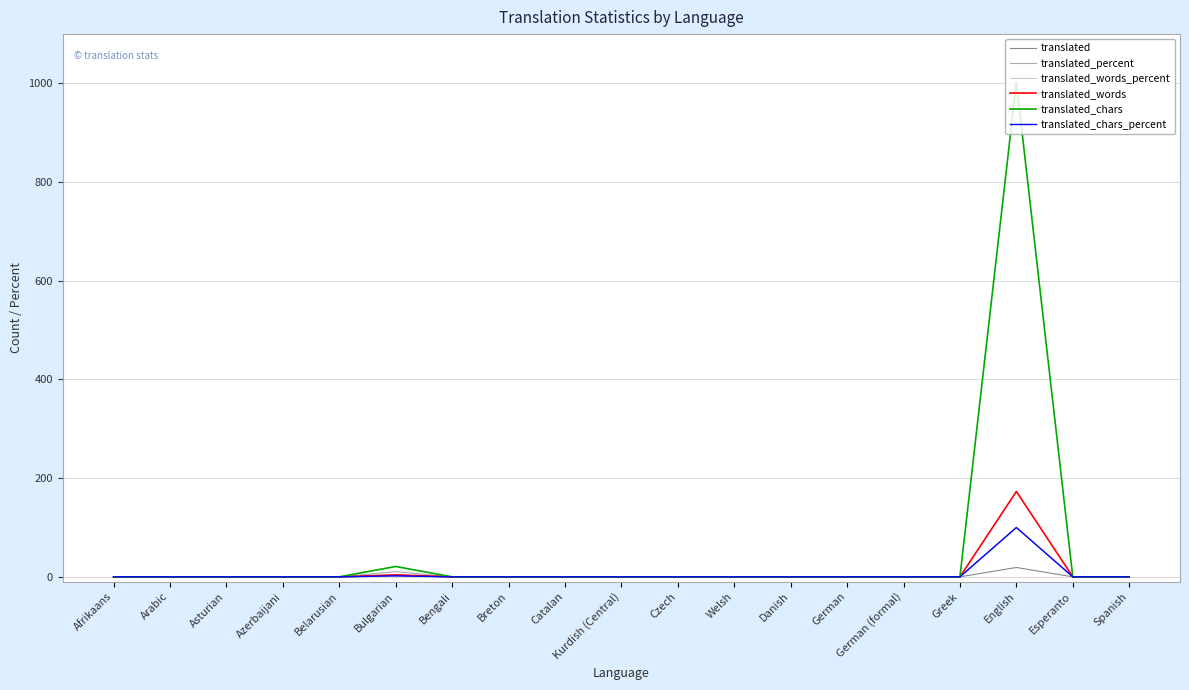

What is the maximum value shown in the chart?

1002.0